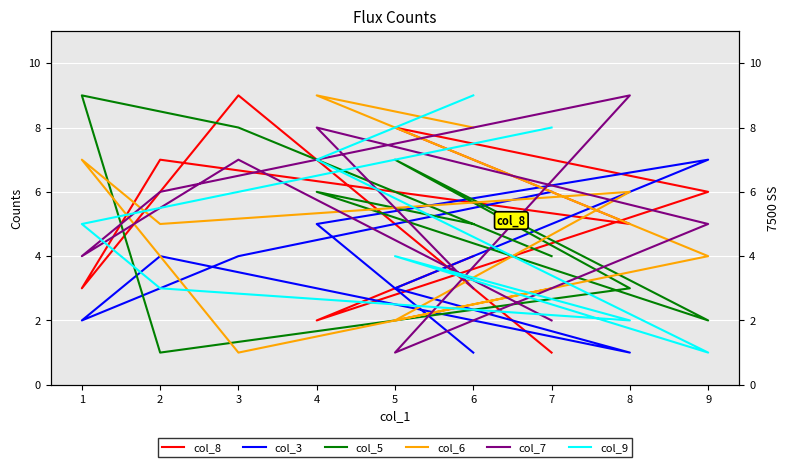

Which series ends up on top after the final intersection of col_6 and col_5?

col_5